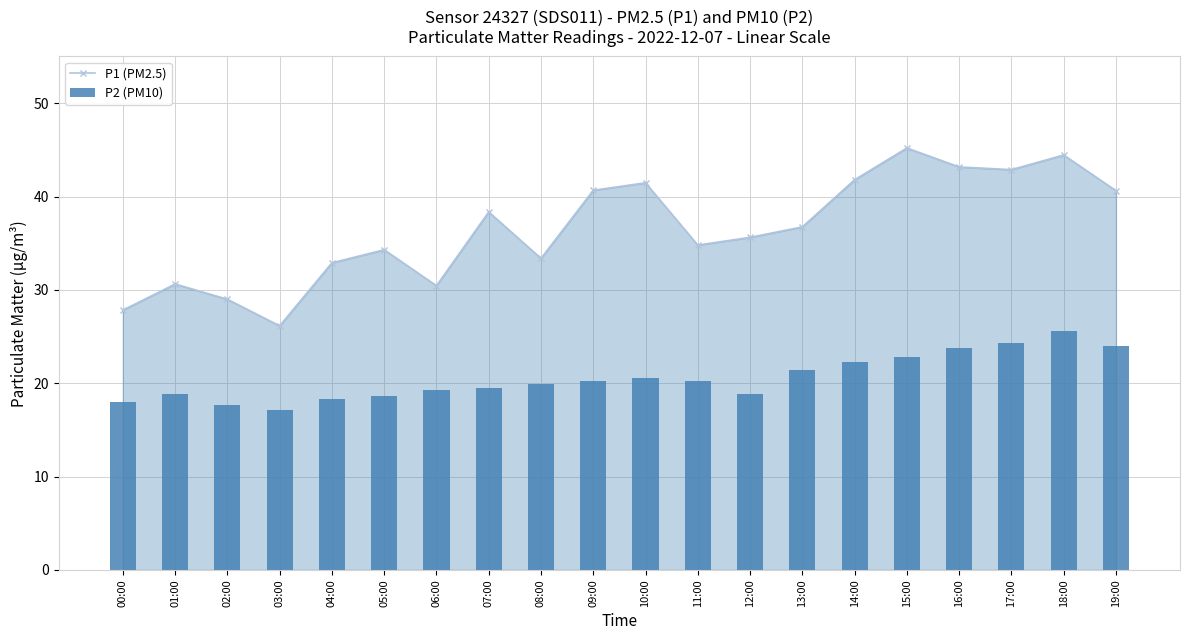

Reading left to right, list all the values displayed in this chart.

P1 (PM2.5): 27.8	30.6	29.0	26.1	32.9	34.3	30.4	38.4	33.4	40.7	41.5	34.8	35.6	36.8	41.8	45.2	43.2	42.9	44.5	40.6
P2 (PM10): 18.0	18.9	17.7	17.1	18.4	18.7	19.3	19.5	19.9	20.2	20.6	20.2	18.9	21.4	22.2	22.8	23.7	24.4	25.6	24.0